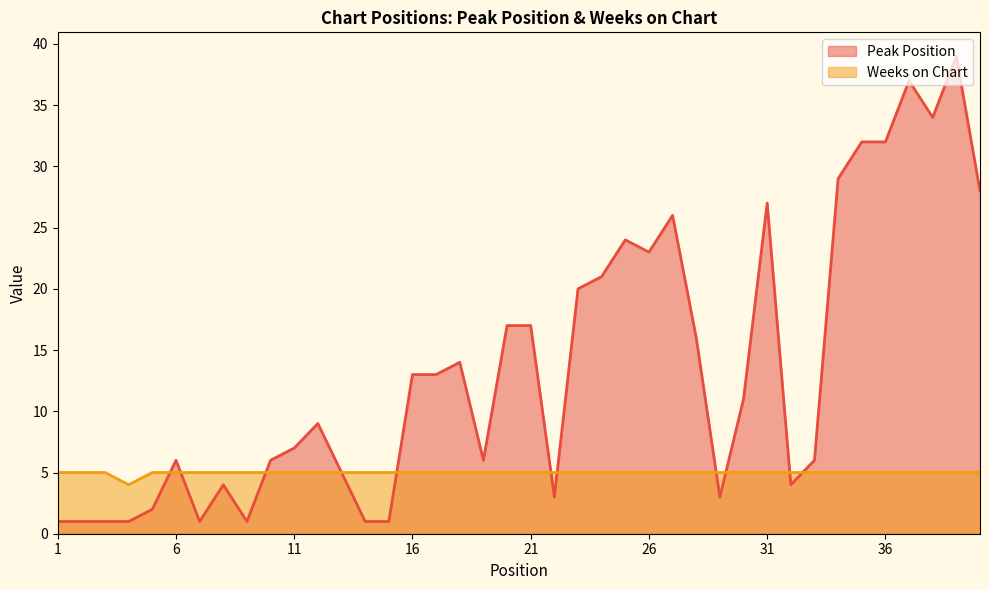

Reading left to right, list all the values displayed in this chart.

Peak Position: 1	1	1	1	2	6	1	4	1	6	7	9	5	1	1	13	13	14	6	17	17	3	20	21	24	23	26	16	3	11	27	4	6	29	32	32	37	34	39	28
Weeks on Chart: 5	5	5	4	5	5	5	5	5	5	5	5	5	5	5	5	5	5	5	5	5	5	5	5	5	5	5	5	5	5	5	5	5	5	5	5	5	5	5	5